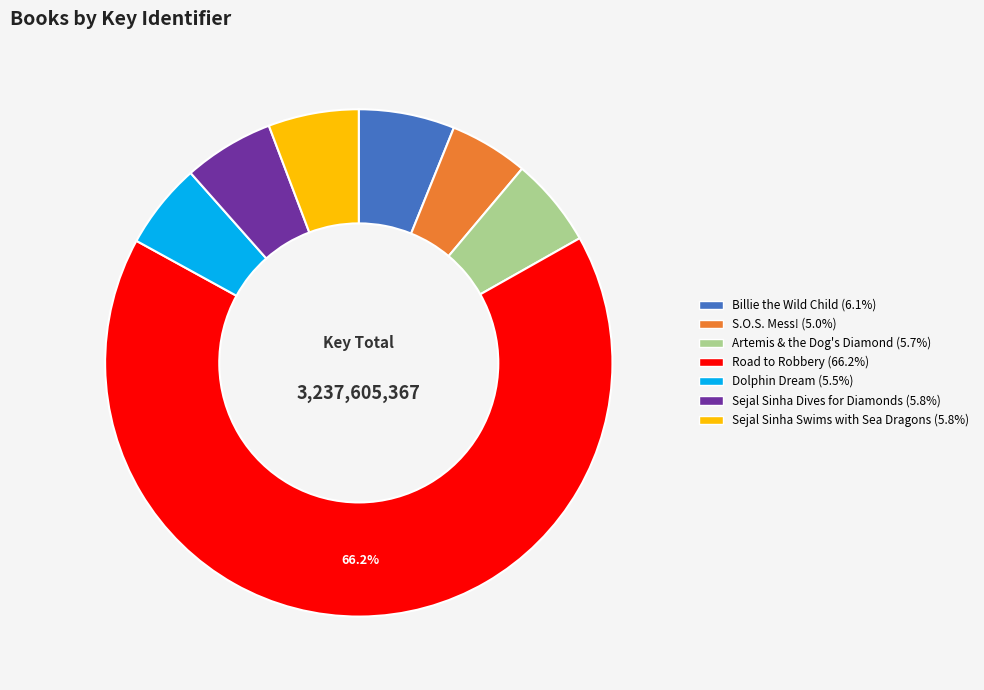

Does Road to Robbery (66.2%) represent more than half of the total?

Yes